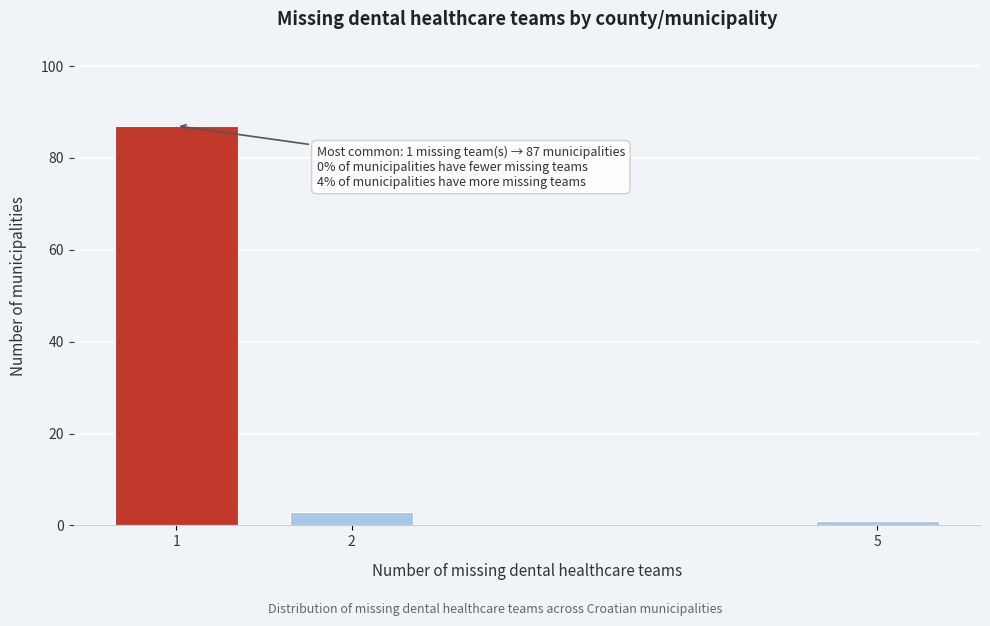

Reading right to left, extract all data points from this chart.

5=1	2=3	1=87